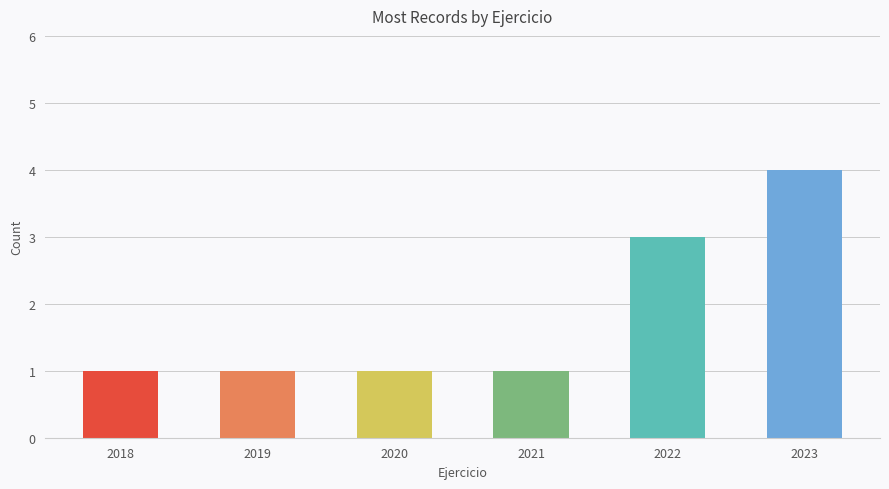

What is the minimum value shown in the chart?

1